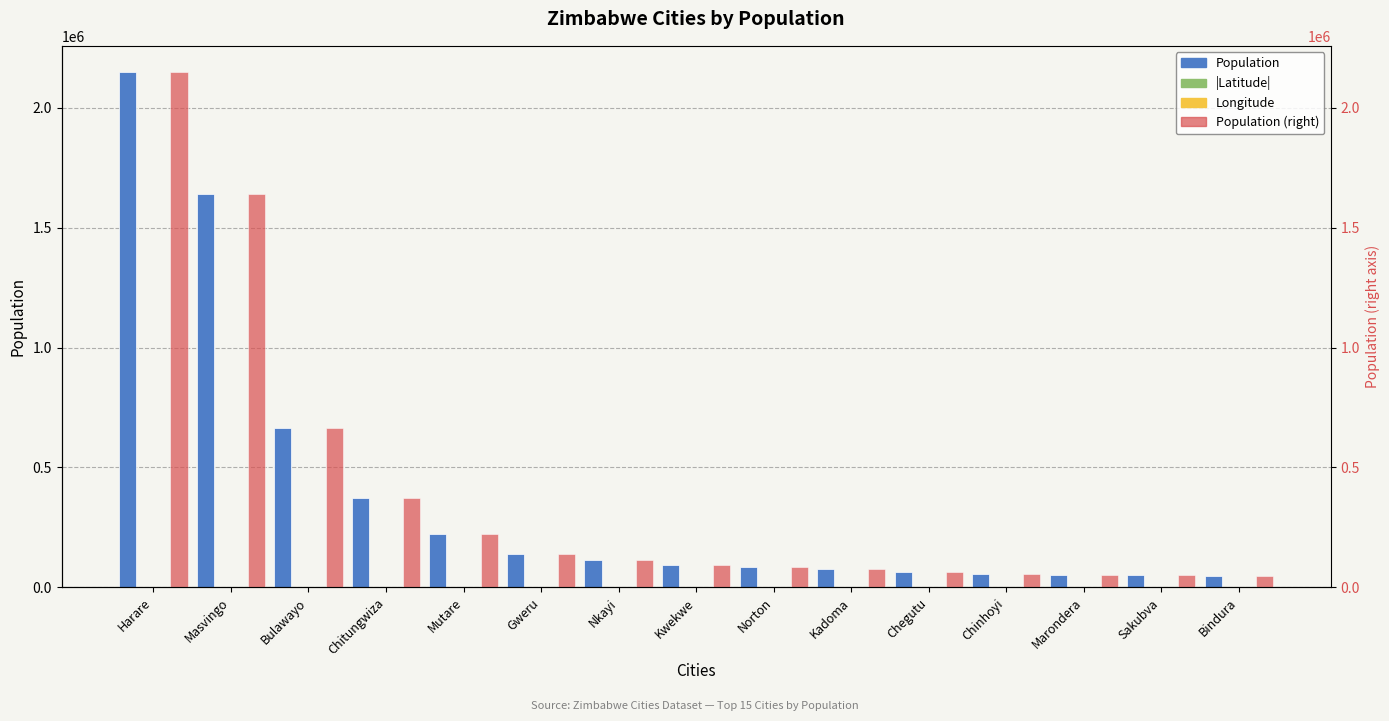

What is the sum of the Longitude values at Harare and Bindura?

62.4